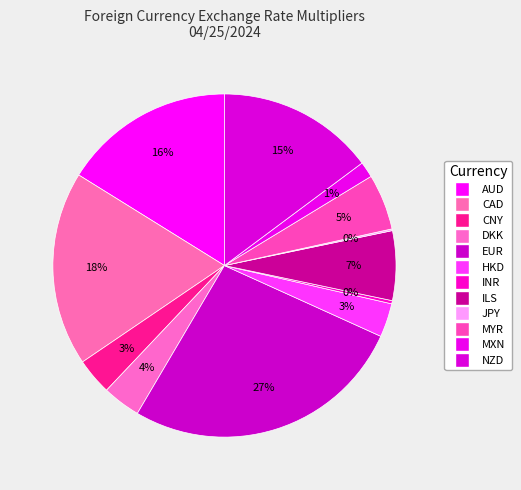

What is the total percentage of EUR and ILS?

33.3%